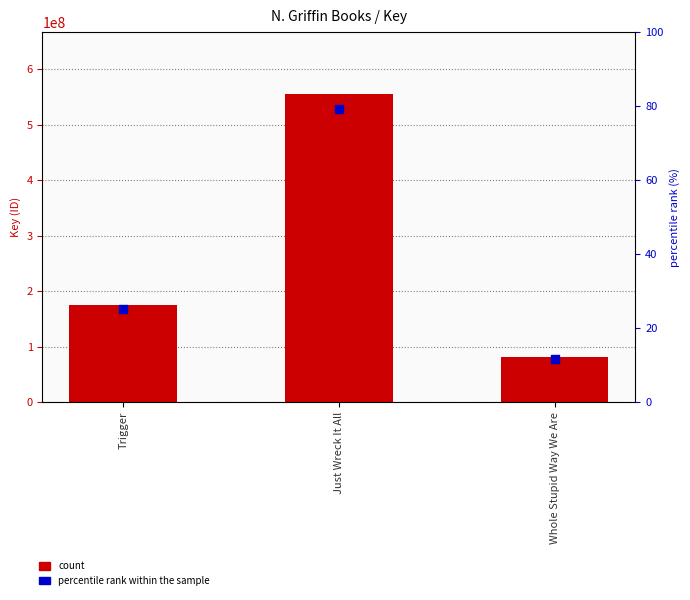

What is the total value across all series at Just Wreck It All?

1083891166.8